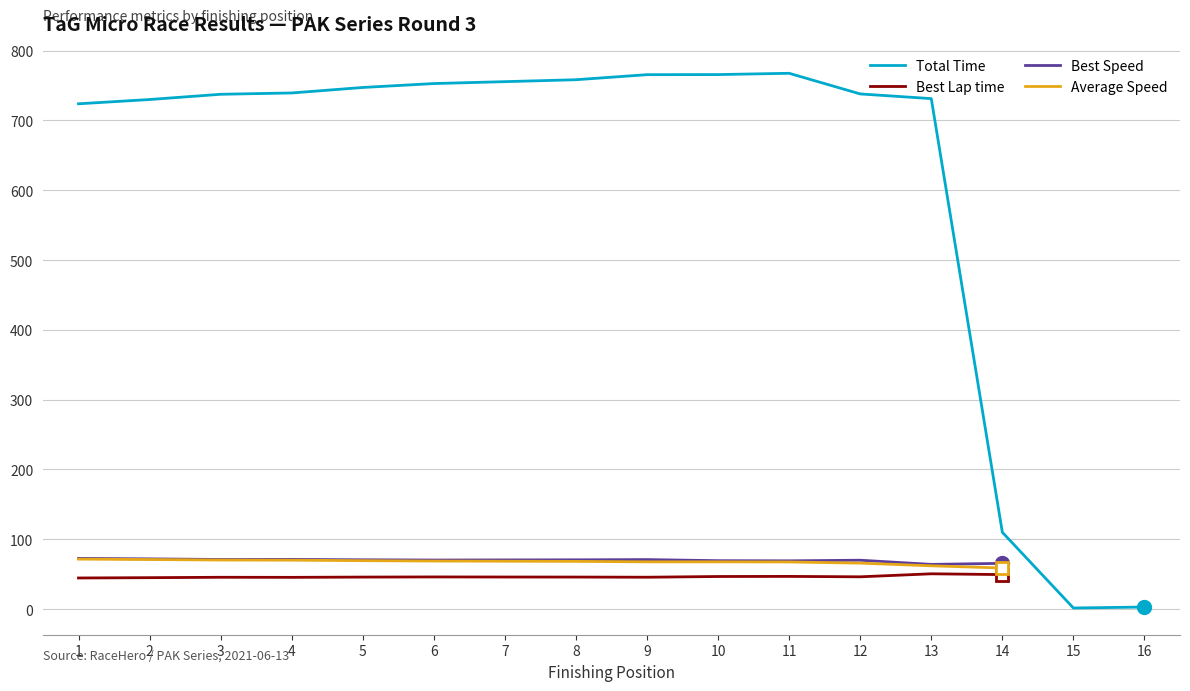

Is the value of Best Lap time at 14 greater than the value of Best Speed at 9?

No